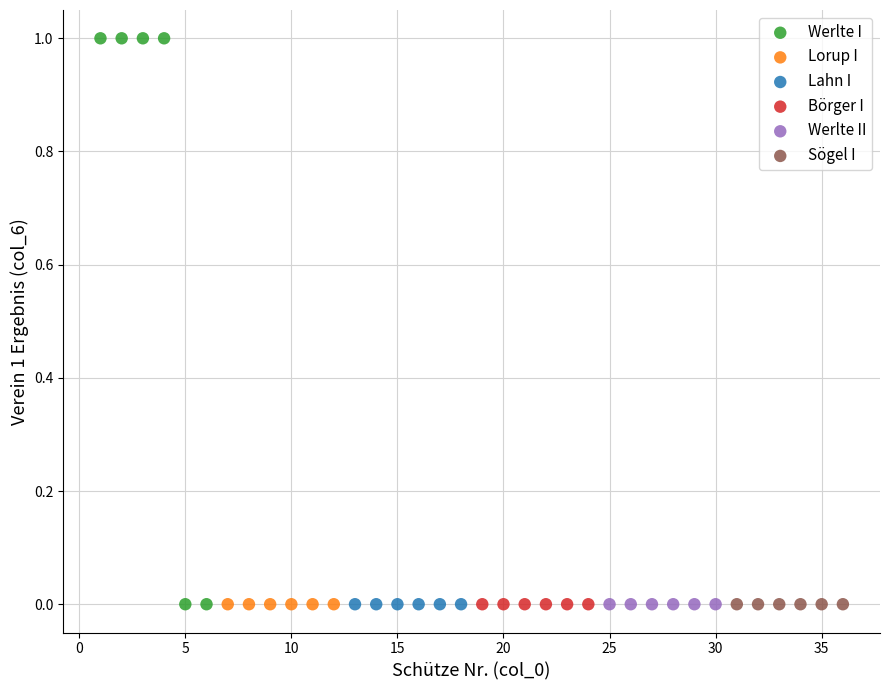

Which series reaches the maximum Y coordinate?

Werlte I